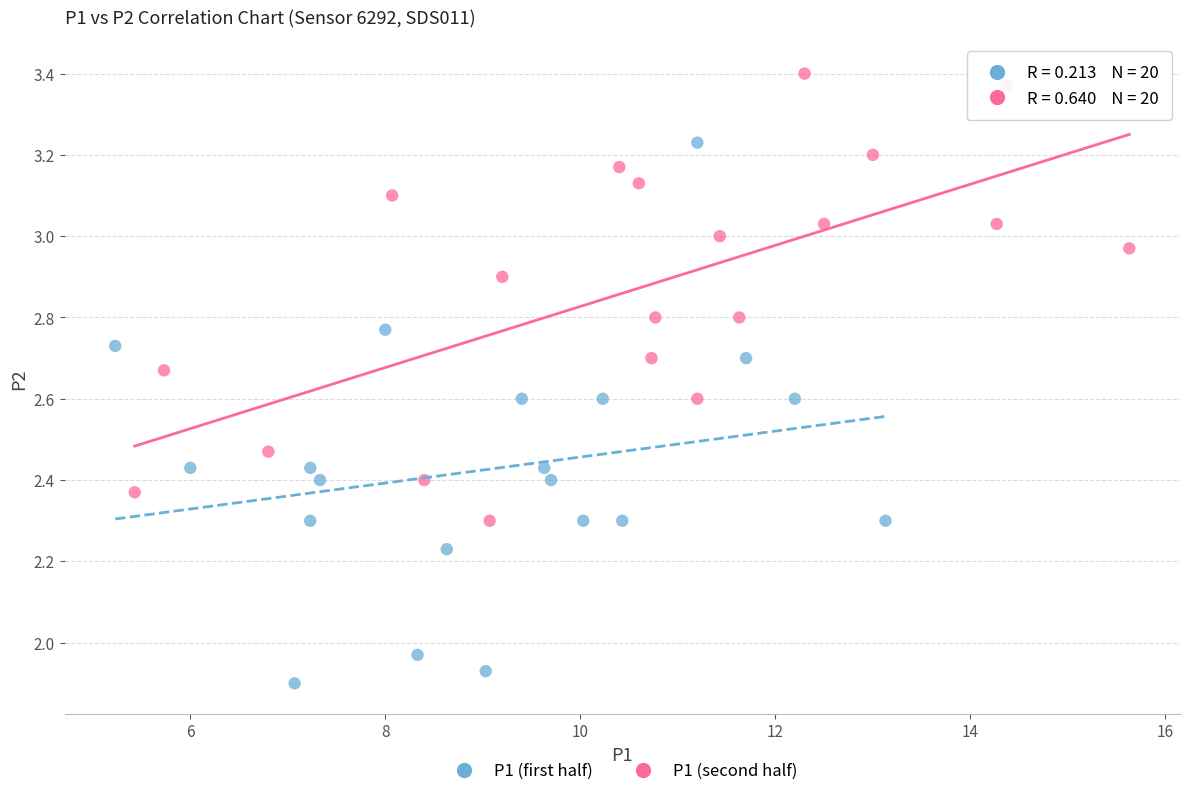

Which series contains the lowest Y value?

P1 (first half)